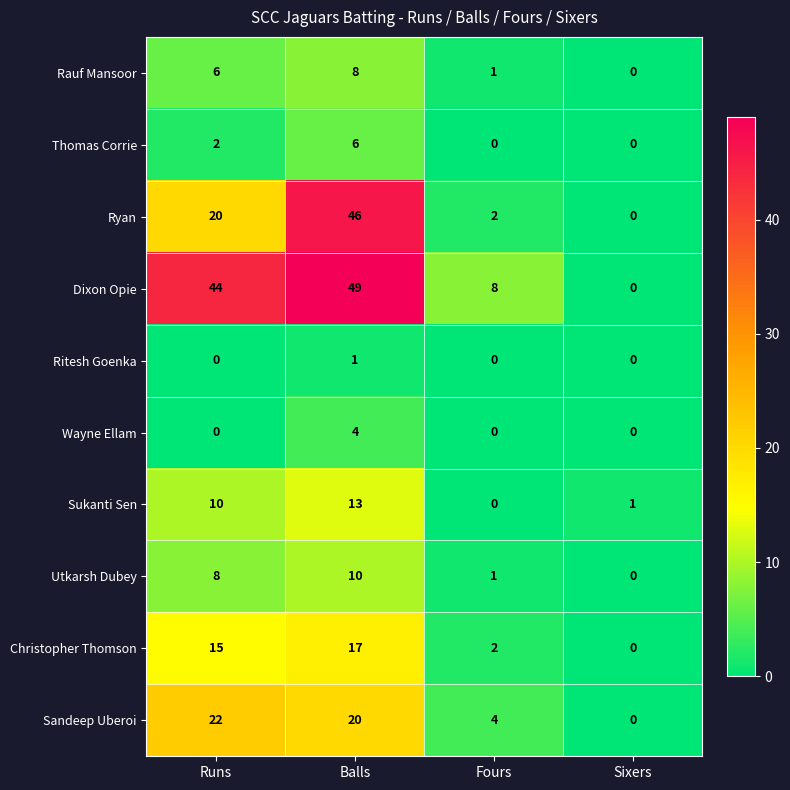

The value of Ritesh Goenka at Runs is 0. True or false?

True